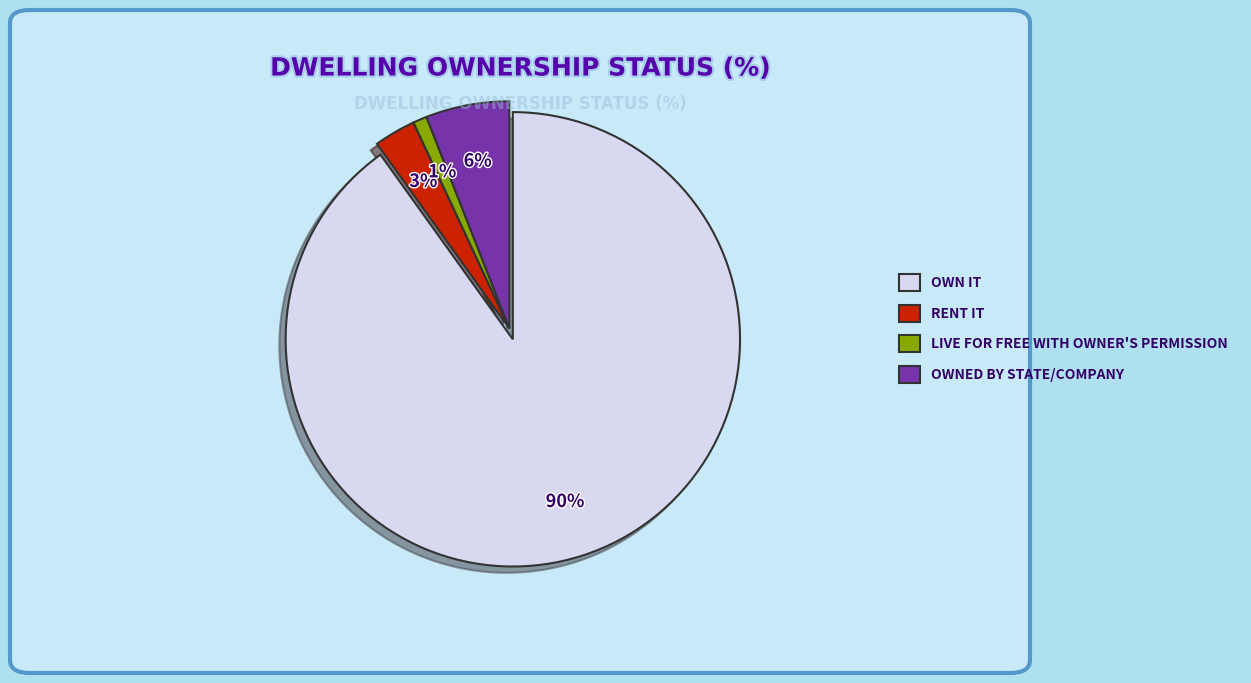

True or false: LIVE FOR FREE WITH OWNER'S PERMISSION accounts for 11% of the total.

False